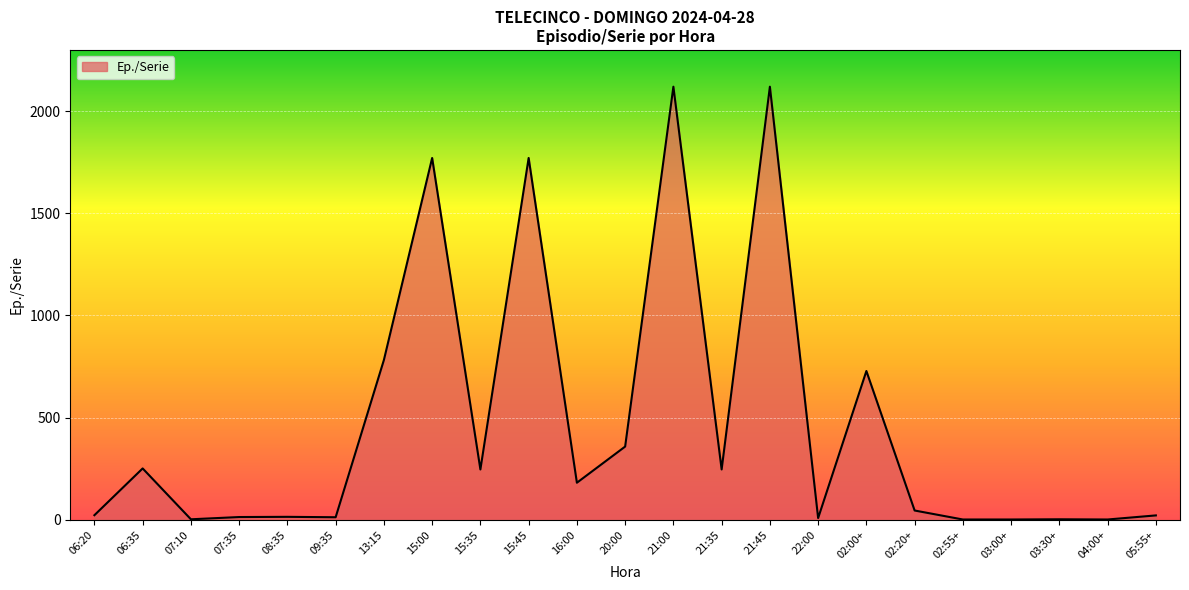

Where is the first local maximum?

06:35